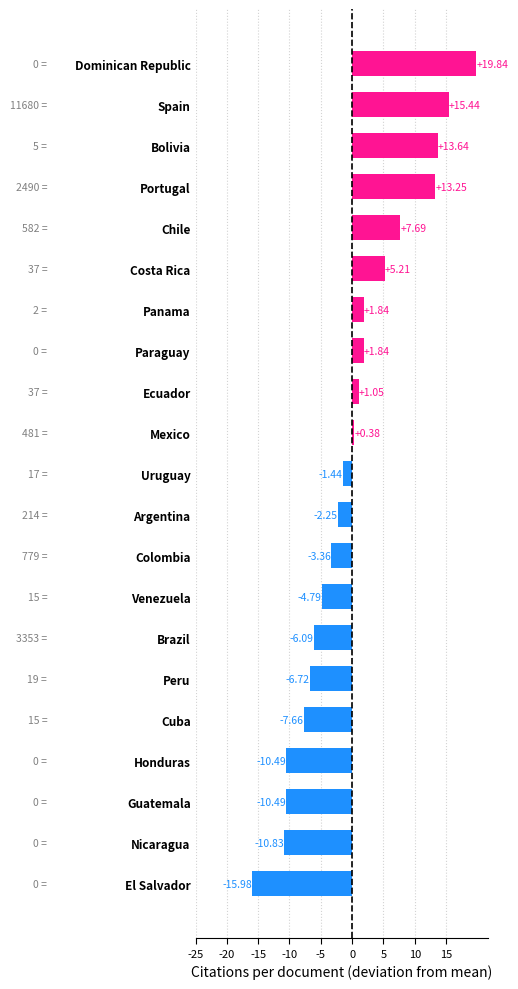

How many negative values are there?

11